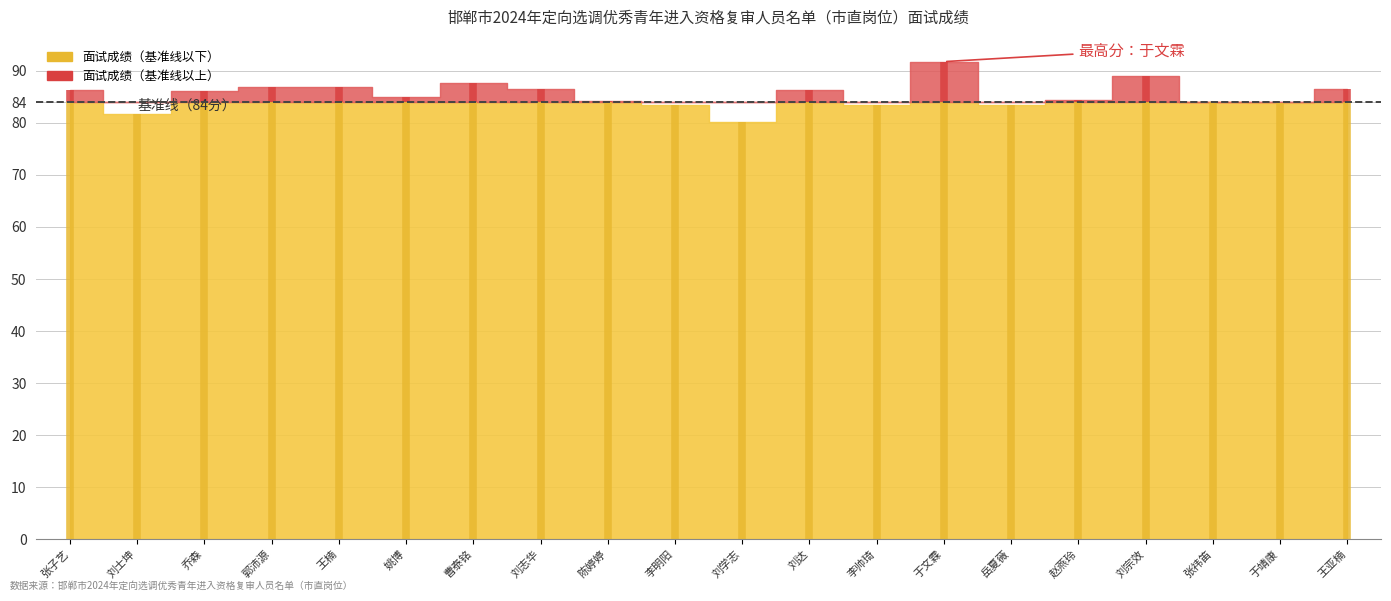

Which label corresponds to the smallest value in the chart?

刘学志